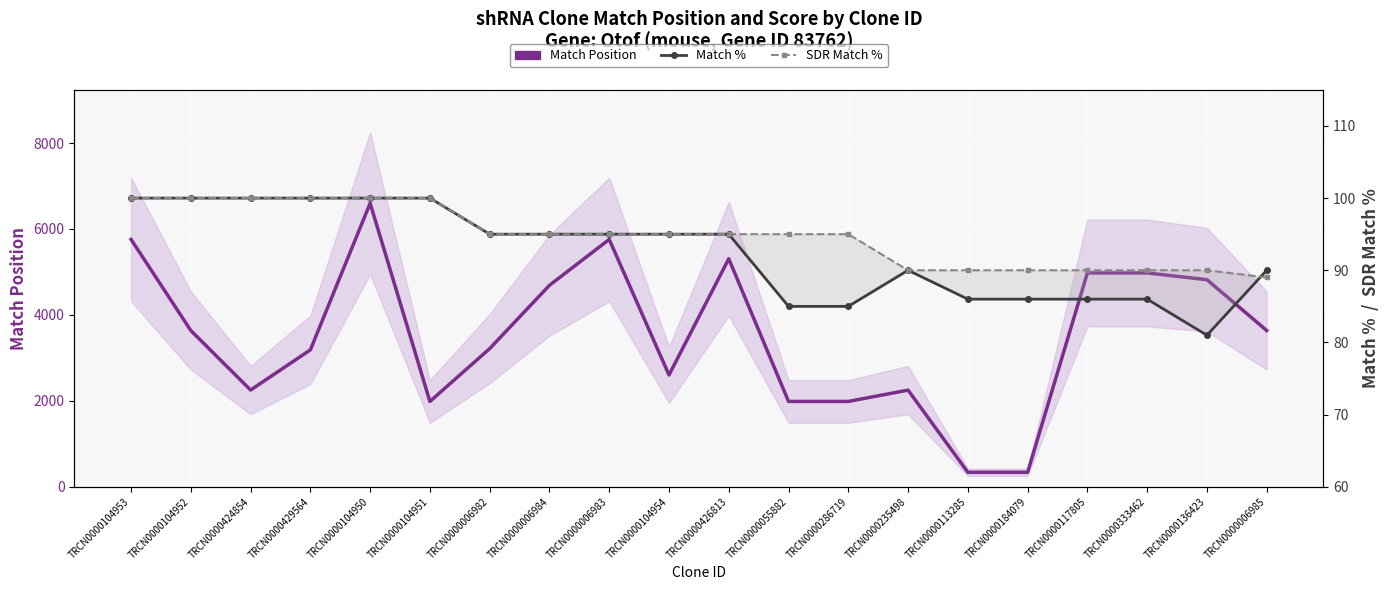

Where is the first local minimum for Match %?

TRCN0000136423